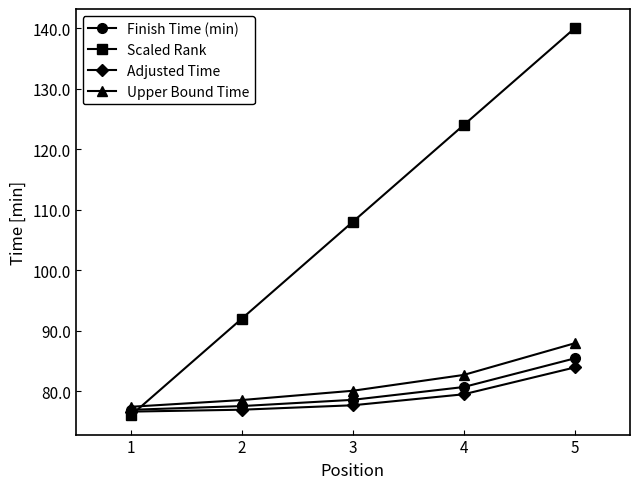

True or false: Upper Bound Time has a value of 107.3 at 3.

False